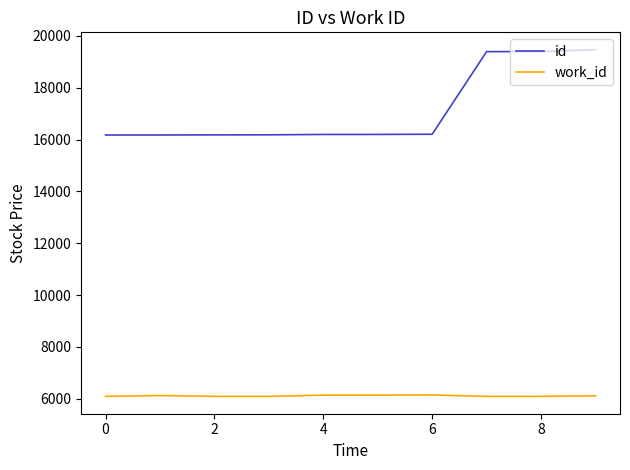

Which series has the largest total across all categories?

id